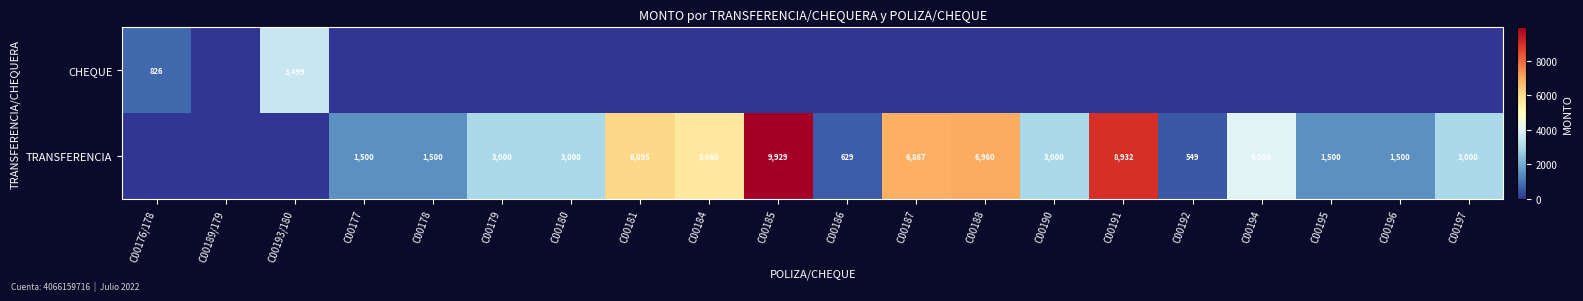

The value of TRANSFERENCIA at C00192 is 757. True or false?

False